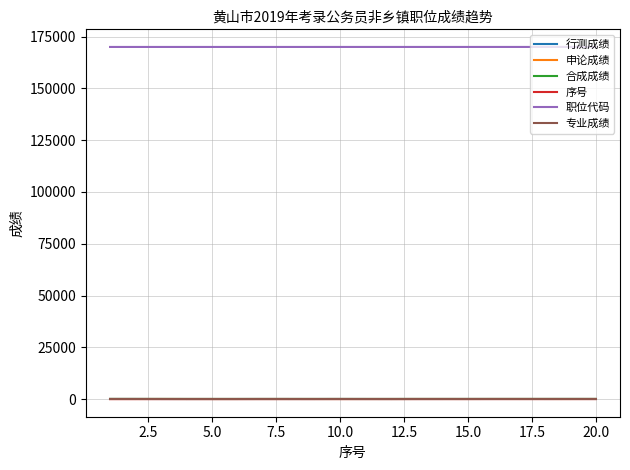

True or false: 职位代码 and 合成成绩 cross at least once.

False